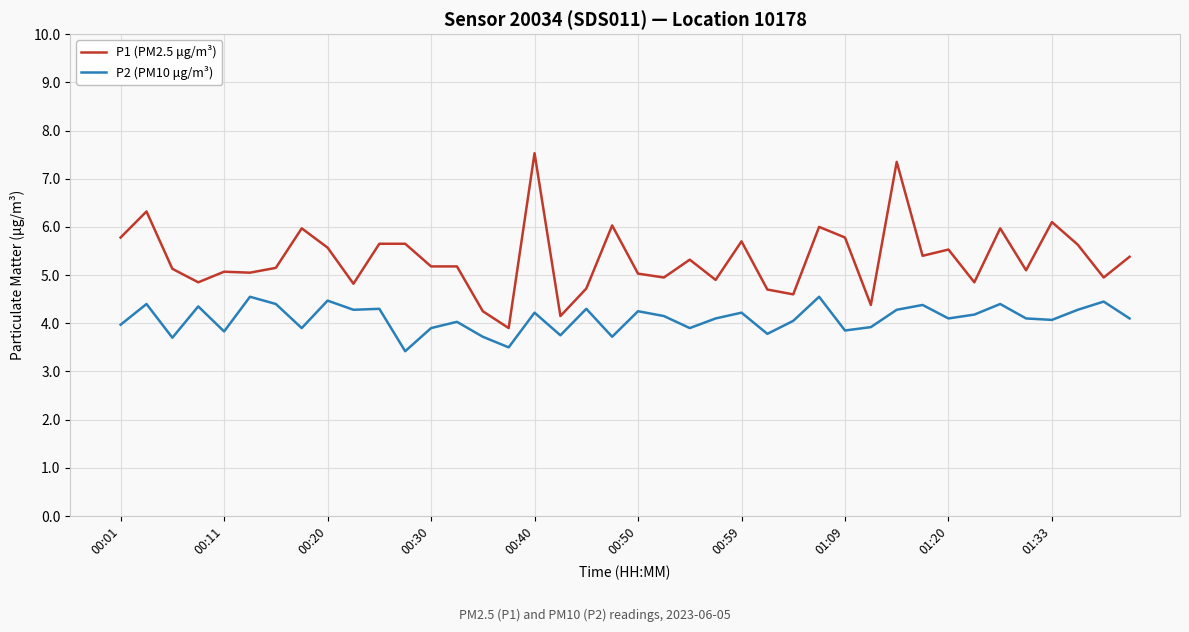

At how many categories does at least one series exceed 4?

39